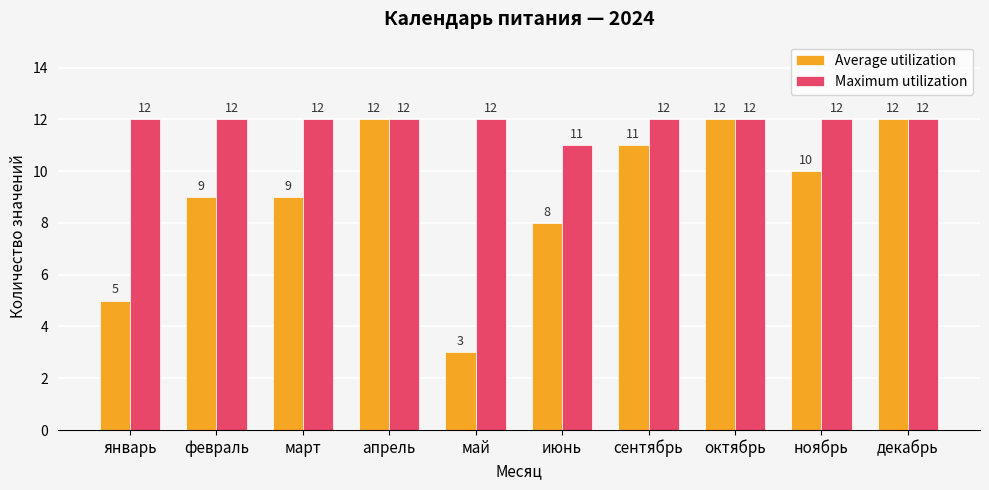

Between январь and декабрь, which series saw the biggest shift?

Average utilization